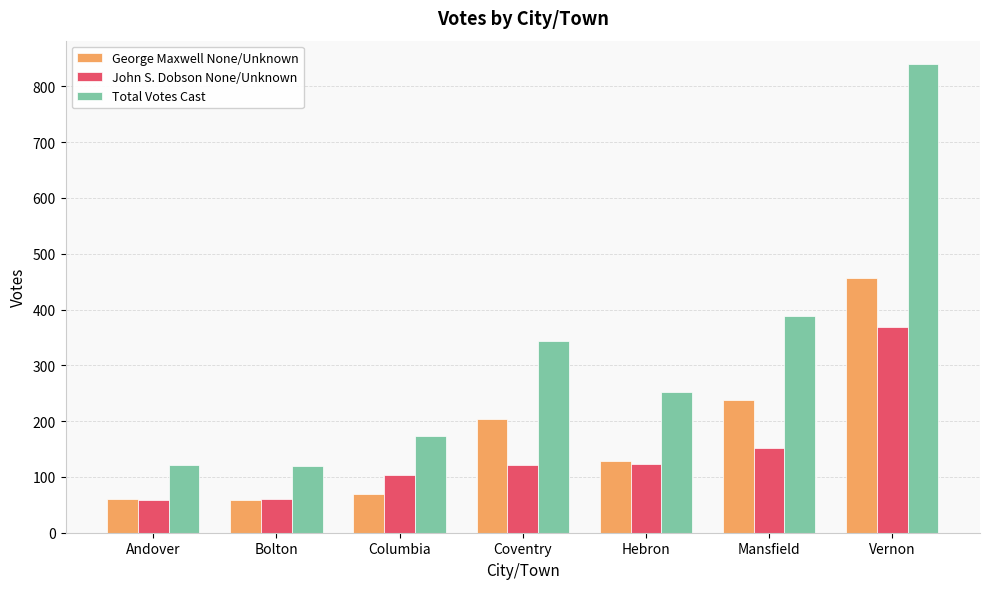

The value of John S. Dobson None/Unknown at Vernon is 638. True or false?

False